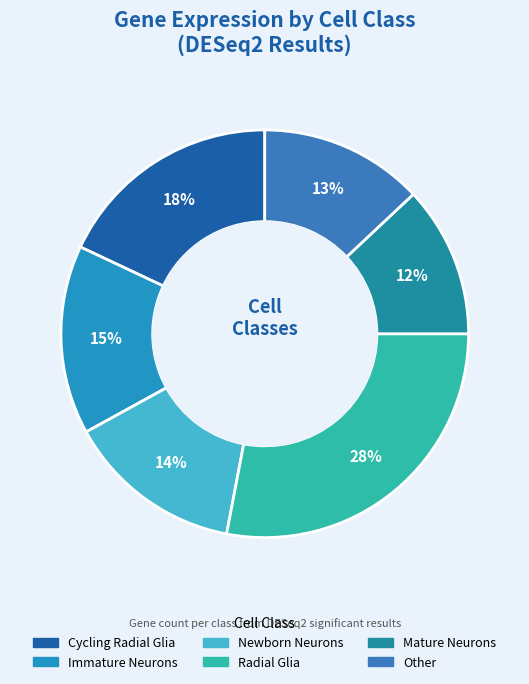

Is there a majority slice in this chart?

No